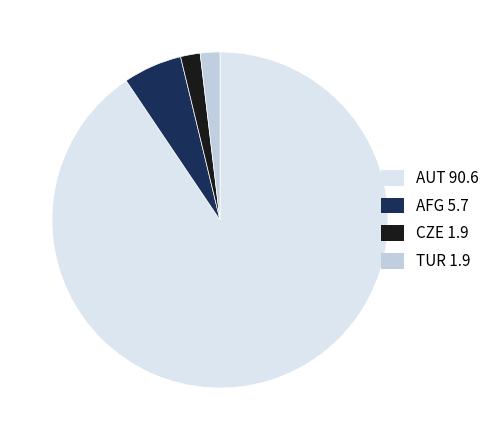

Which has a higher value, AFG or AUT?

AUT